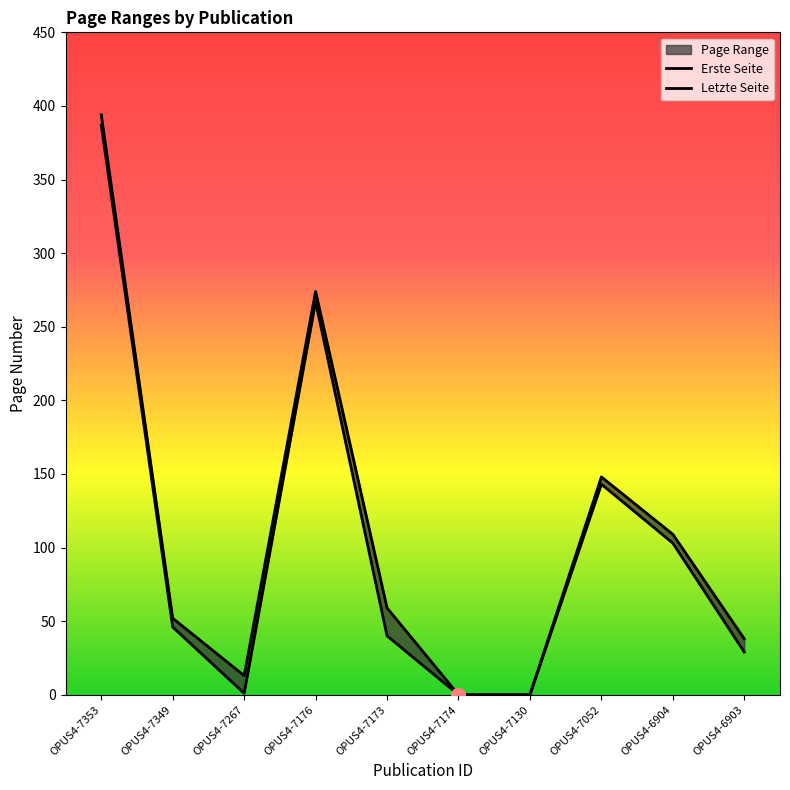

How many data points in Letzte Seite are less than 59?

5